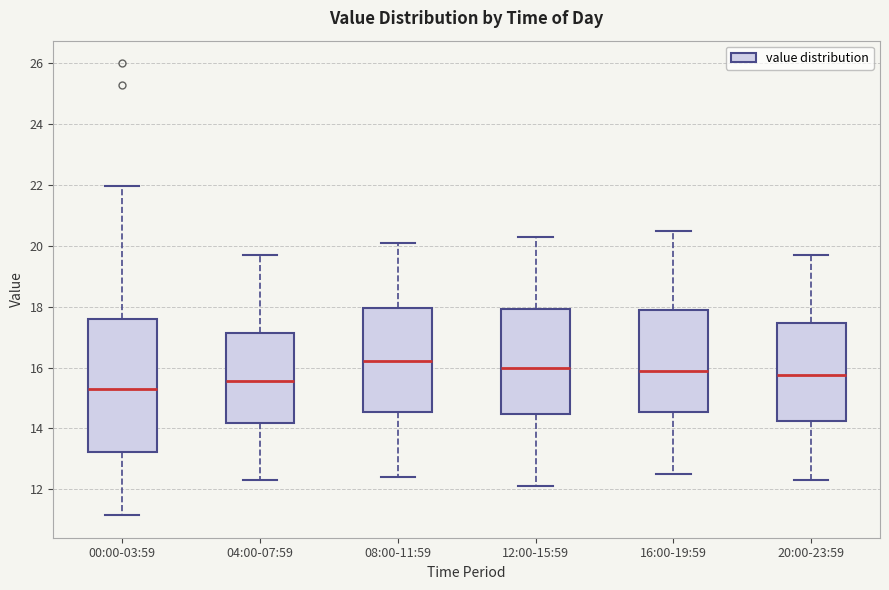

Reading left to right, transcribe this box plot: for each box, give where its median line is, the range the box spans, and where its two whiskers end, as read against the y-axis. The values are not printed on the chart, so give them approximately, as read against the axis.

00:00-03:59: median 15.4, box 13.2 to 17.6, whiskers 11.2 to 22.0
04:00-07:59: median 15.6, box 14.2 to 17.2, whiskers 12.4 to 19.8
08:00-11:59: median 16.2, box 14.6 to 18.0, whiskers 12.4 to 20.2
12:00-15:59: median 16.0, box 14.4 to 18.0, whiskers 12.2 to 20.4
16:00-19:59: median 16.0, box 14.6 to 17.8, whiskers 12.6 to 20.6
20:00-23:59: median 15.8, box 14.2 to 17.4, whiskers 12.4 to 19.8